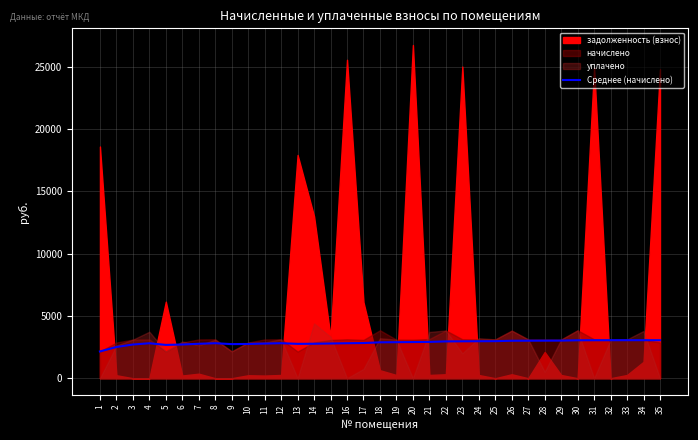

The value of Среднее (начислено) at 11 is 2781.9. True or false?

True